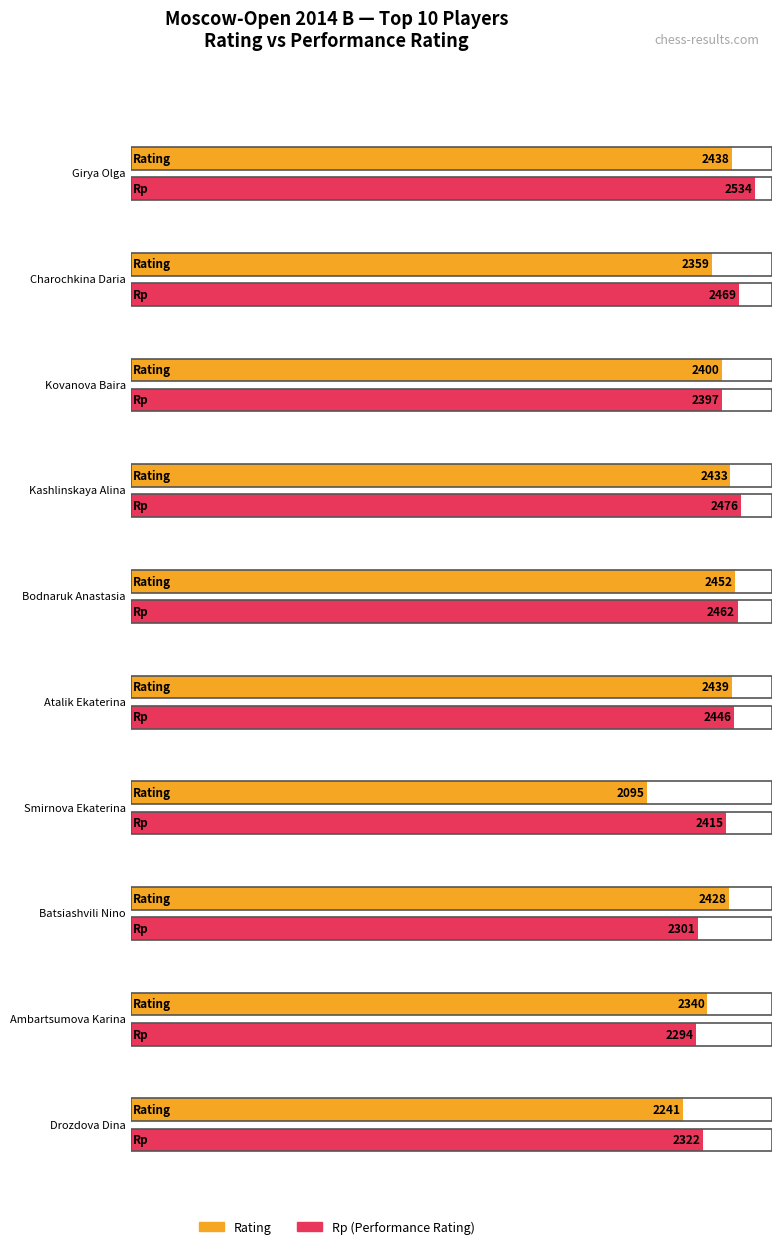

Where does the Рейт. series first go above 2428?

Girya Olga